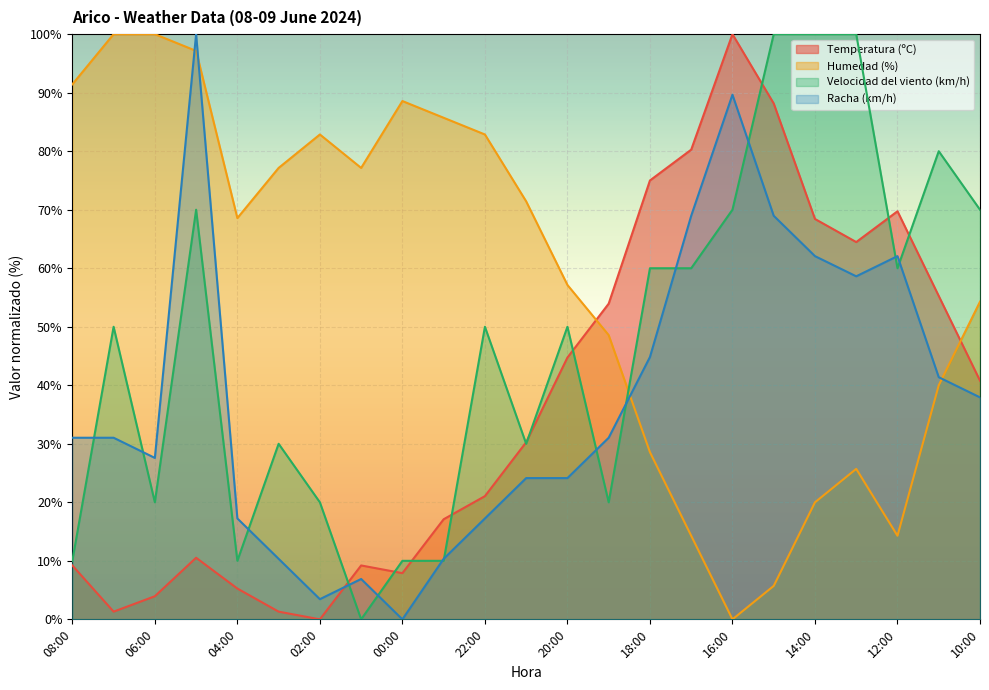

True or false: Velocidad del viento (km/h) has a value of 139.2 at 14:00.

False